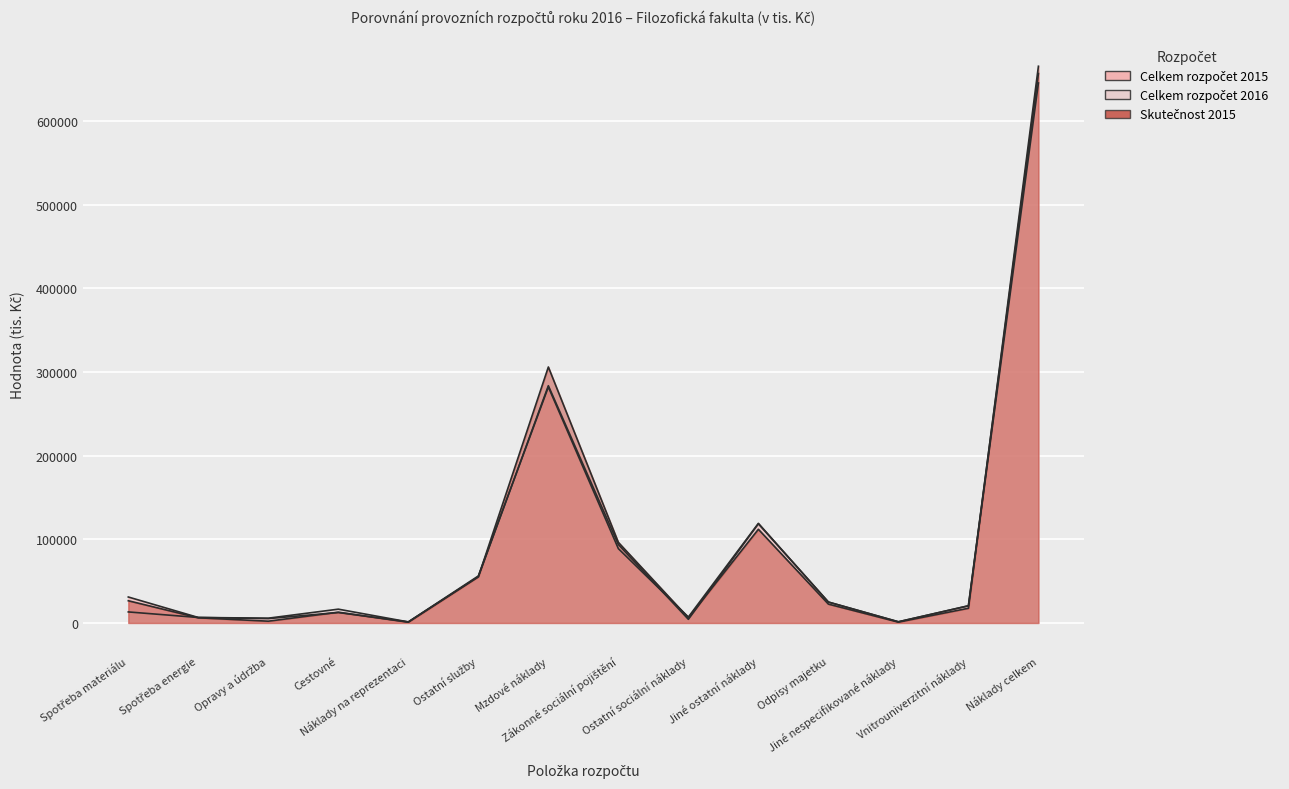

Reading left to right, extract all data points from this chart.

Celkem rozpočet 2015: Spotřeba materiálu=31046	Spotřeba energie=6550	Opravy a údržba=5219	Cestovné=12500	Náklady na reprezentaci=1250	Ostatní služby=56214	Mzdové náklady=282161	Zákonné sociální pojištění=88861	Ostatní sociální náklady=7117	Jiné ostatní náklady=119106	Odpisy majetku=25000	Jiné nespecifikované náklady=1400	Vnitrouniverzitní náklady=20525	Náklady celkem=656965
Celkem rozpočet 2016: Spotřeba materiálu=13194	Spotřeba energie=6550	Opravy a údržba=5719	Cestovné=16500	Náklady na reprezentaci=1250	Ostatní služby=55214	Mzdové náklady=283700	Zákonné sociální pojištění=93760	Ostatní sociální náklady=4343	Jiné ostatní náklady=118552	Odpisy majetku=25000	Jiné nespecifikované náklady=1400	Vnitrouniverzitní náklady=20525	Náklady celkem=645723
Skutečnost 2015: Spotřeba materiálu=26569	Spotřeba energie=6175	Opravy a údržba=2126	Cestovné=12866	Náklady na reprezentaci=917	Ostatní služby=55206	Mzdové náklady=306097	Zákonné sociální pojištění=96388	Ostatní sociální náklady=6197	Jiné ostatní náklady=112011	Odpisy majetku=22540	Jiné nespecifikované náklady=1013	Vnitrouniverzitní náklady=17583	Náklady celkem=665718